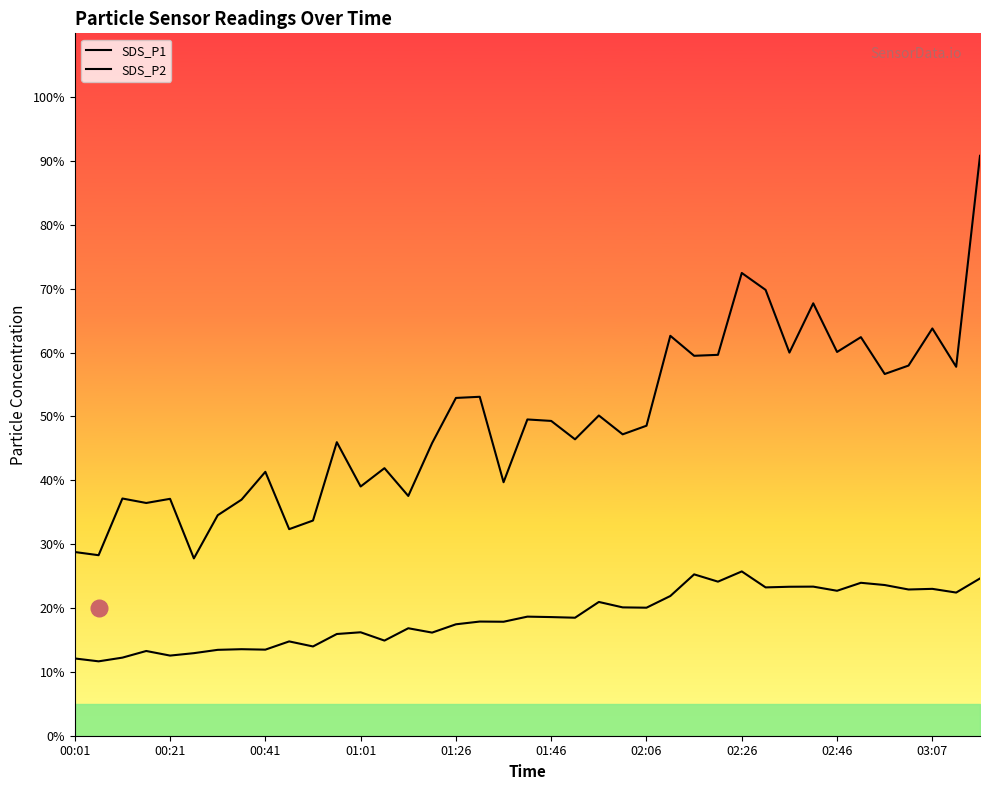

Does the chart display data point markers on the line(s)?

No